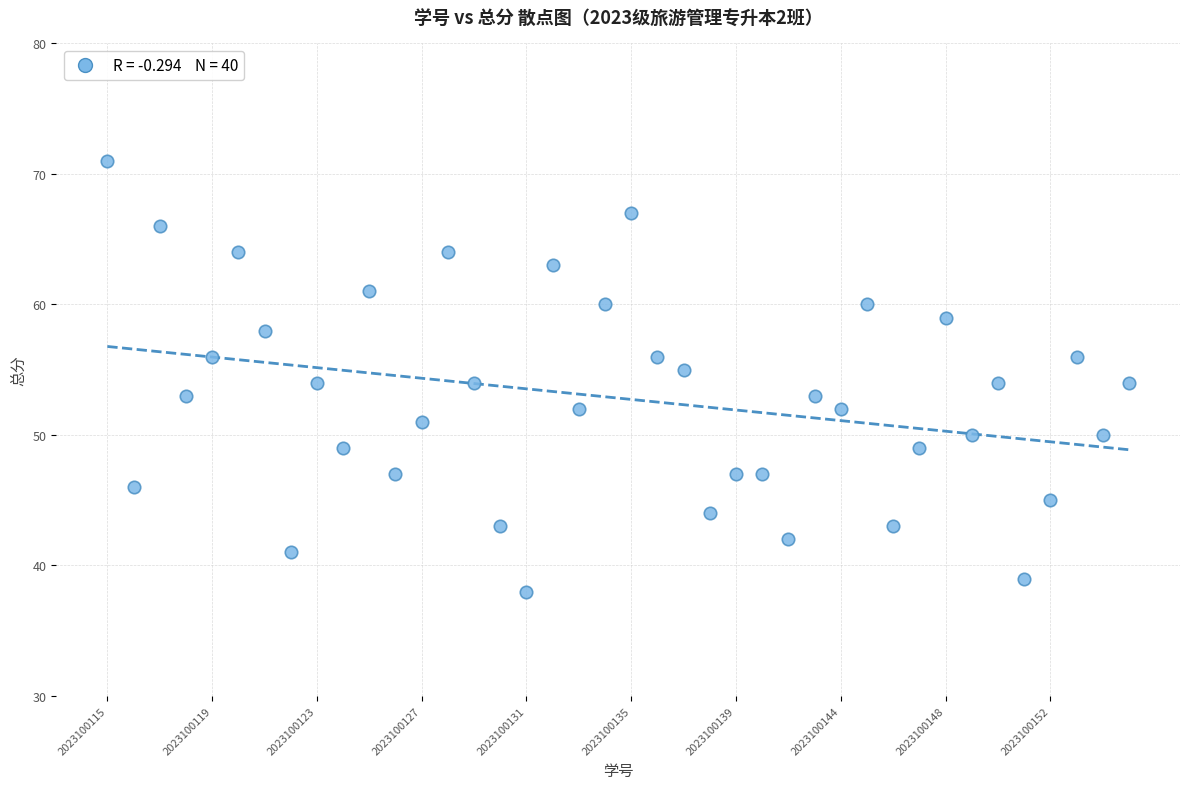

What is the range of Y values (max minus min)?

33